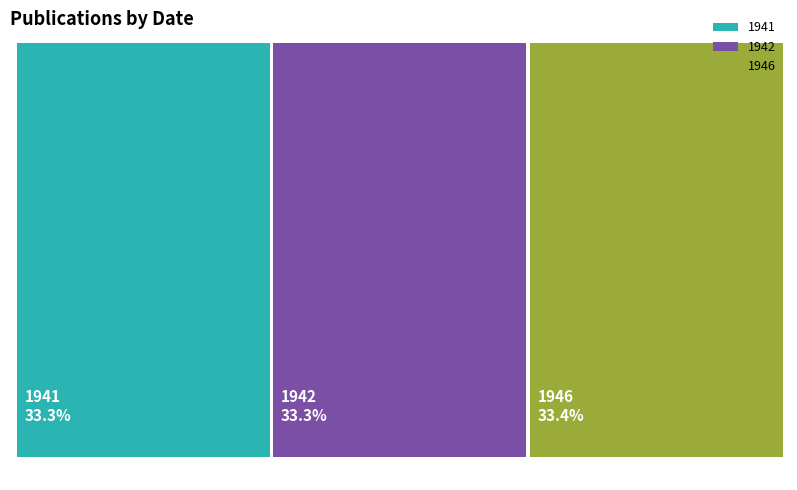

Is there a majority slice in this chart?

No